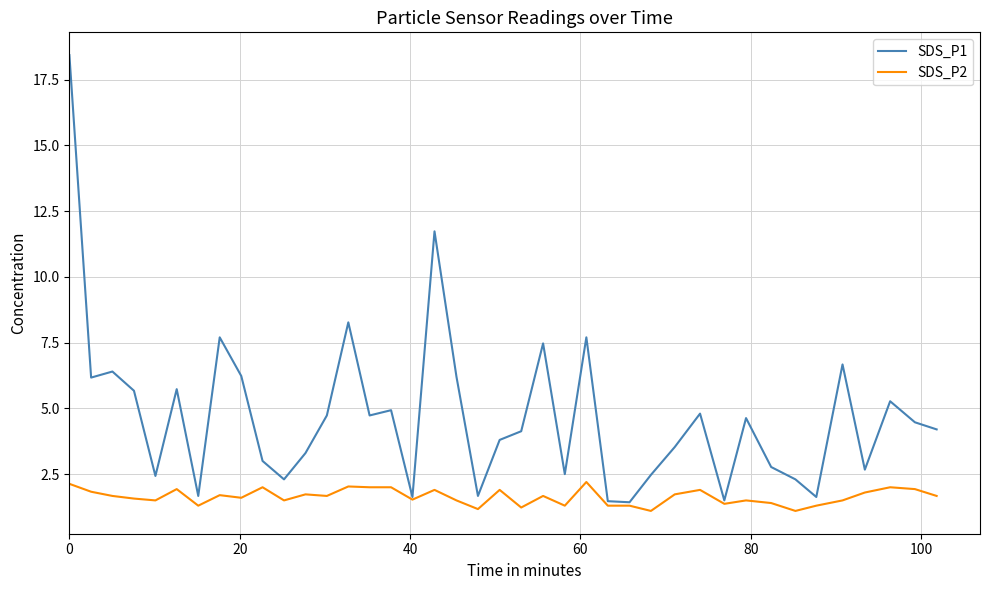

Rank the series by their maximum value, from highest to lowest.

SDS_P1, SDS_P2